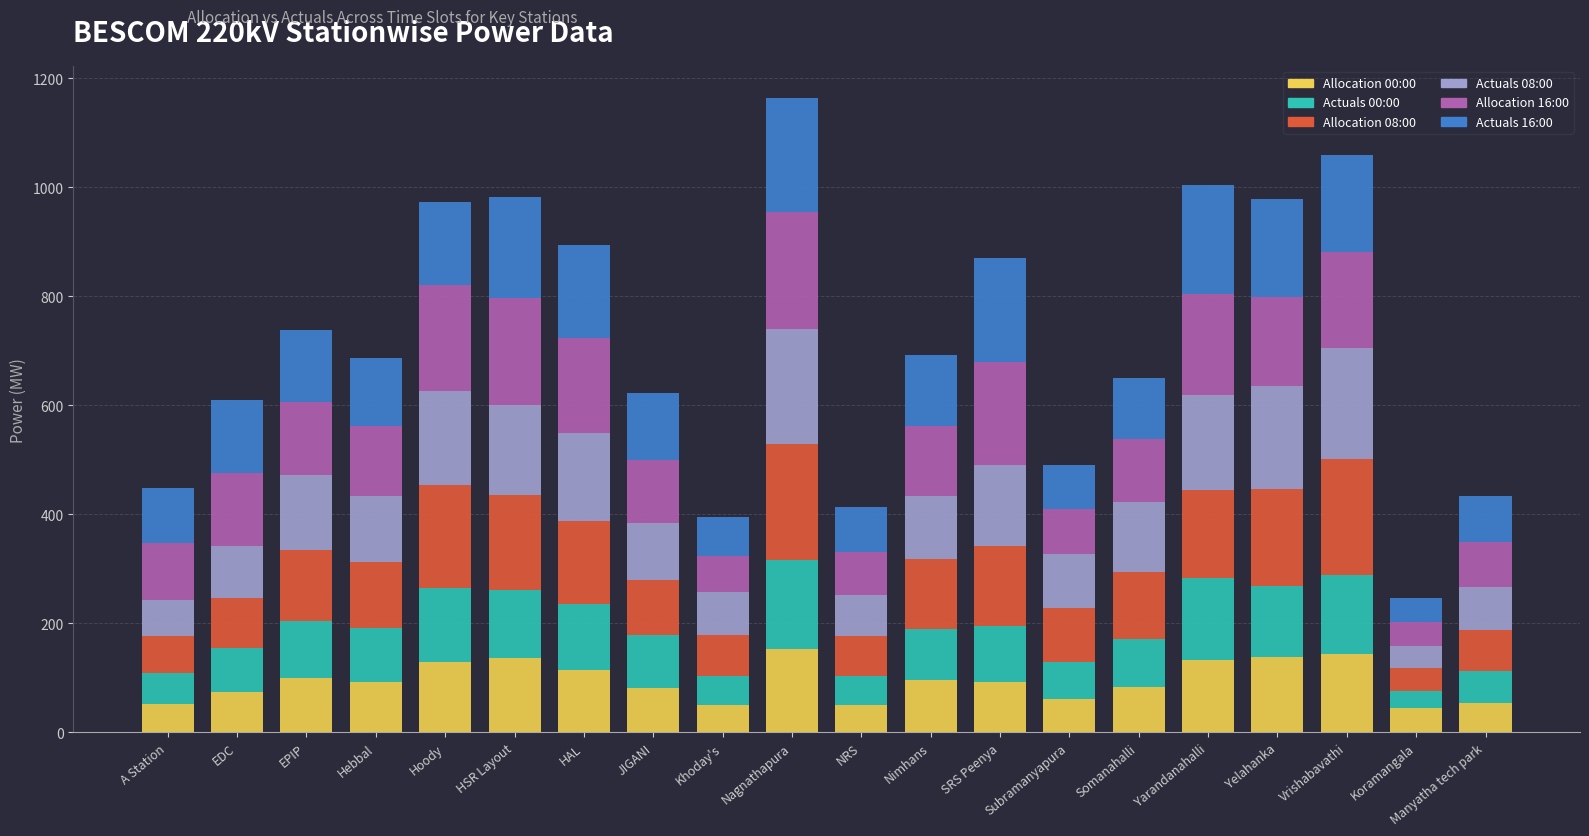

Does the chart contain stacked bars?

Yes